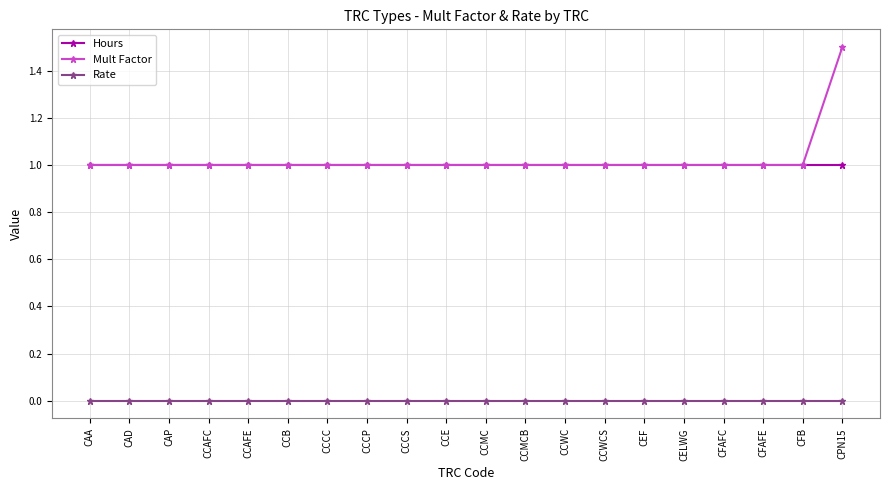

What is the label of the 19th point from the left?

CFB